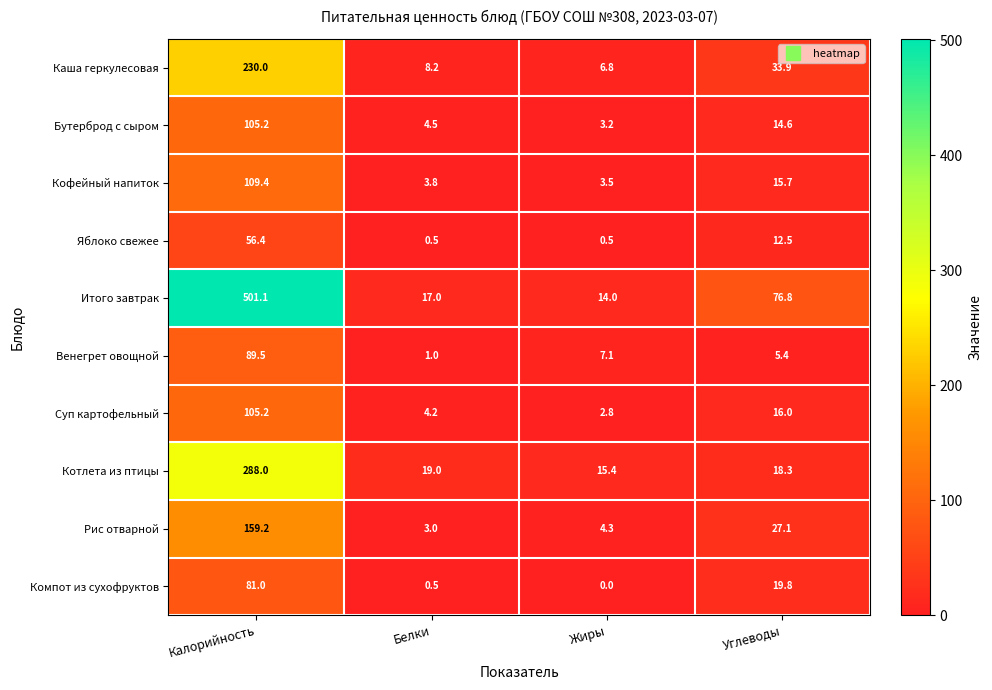

What is the spread (max minus min) of values at Белки?

18.5